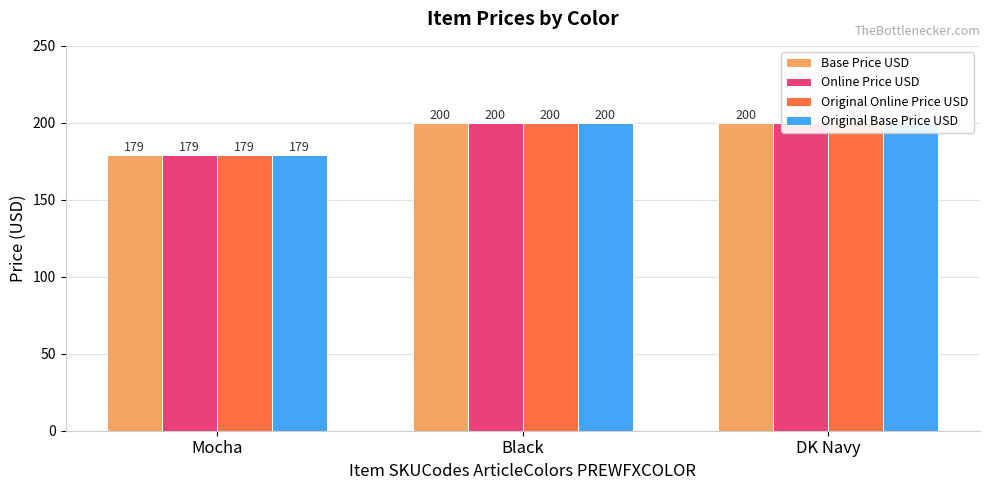

At which label does Base Price USD reach its minimum?

Mocha